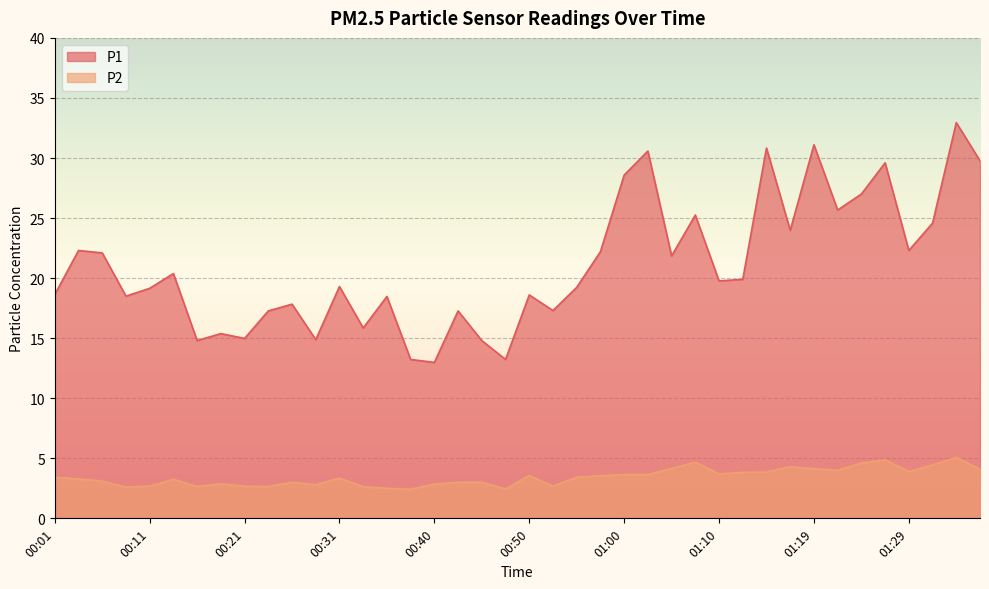

What is the value of the P1 point at the 8th from the left?

15.4